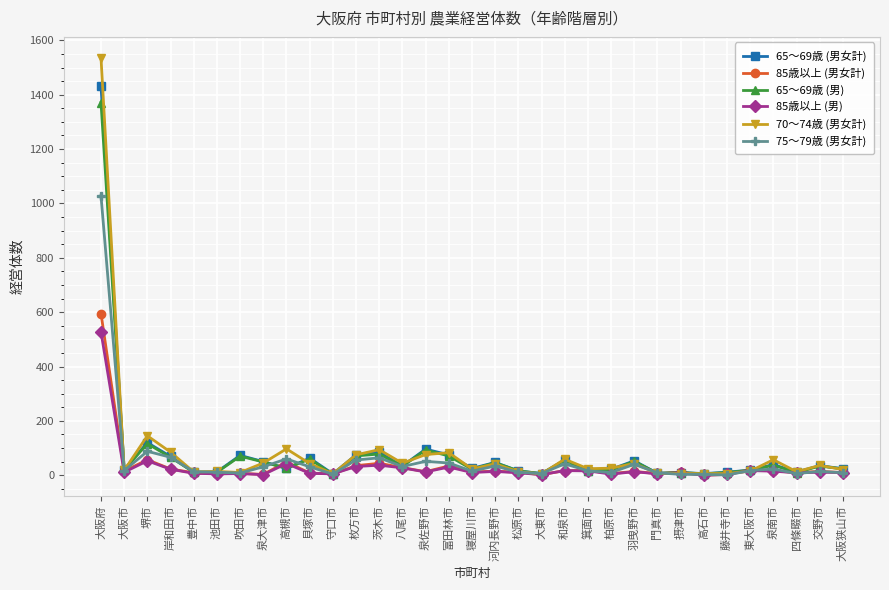

What is the label of the 28th point from the right?

池田市